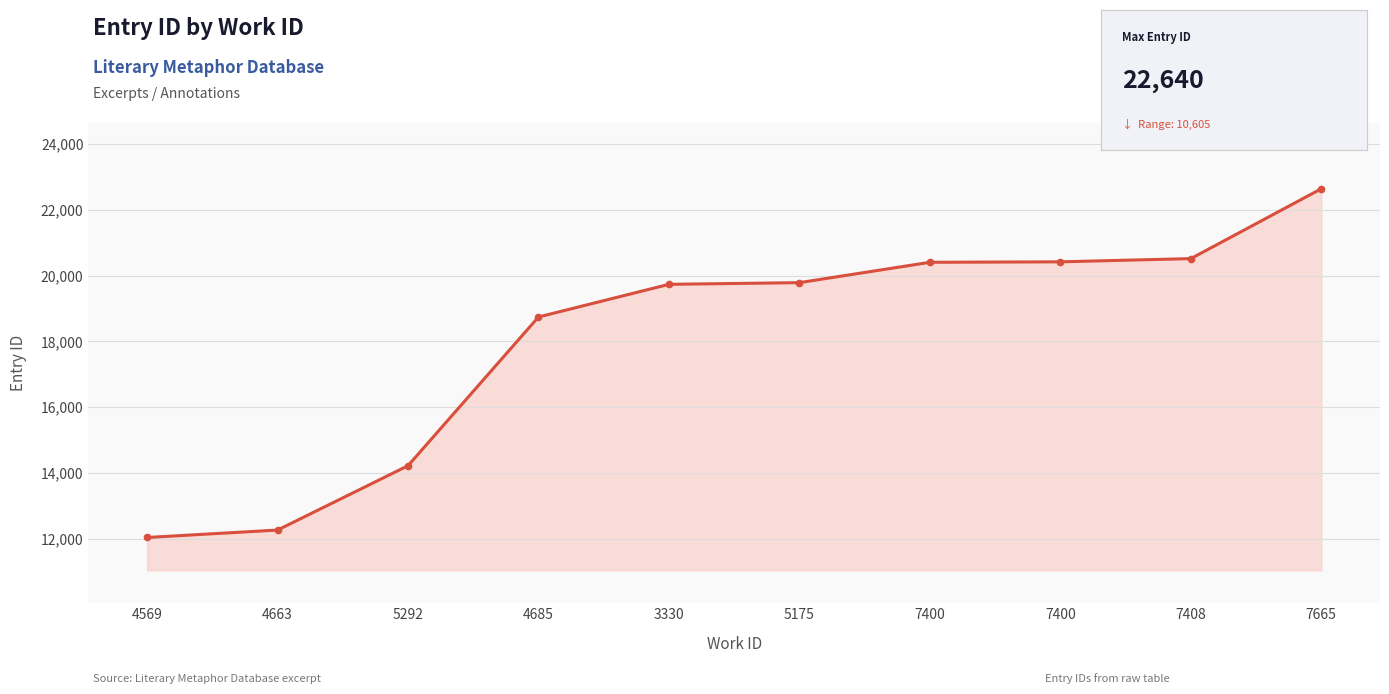

List the labels in order of value, smallest first.

4569, 4663, 5292, 4685, 3330, 5175, 7400, 7400, 7408, 7665